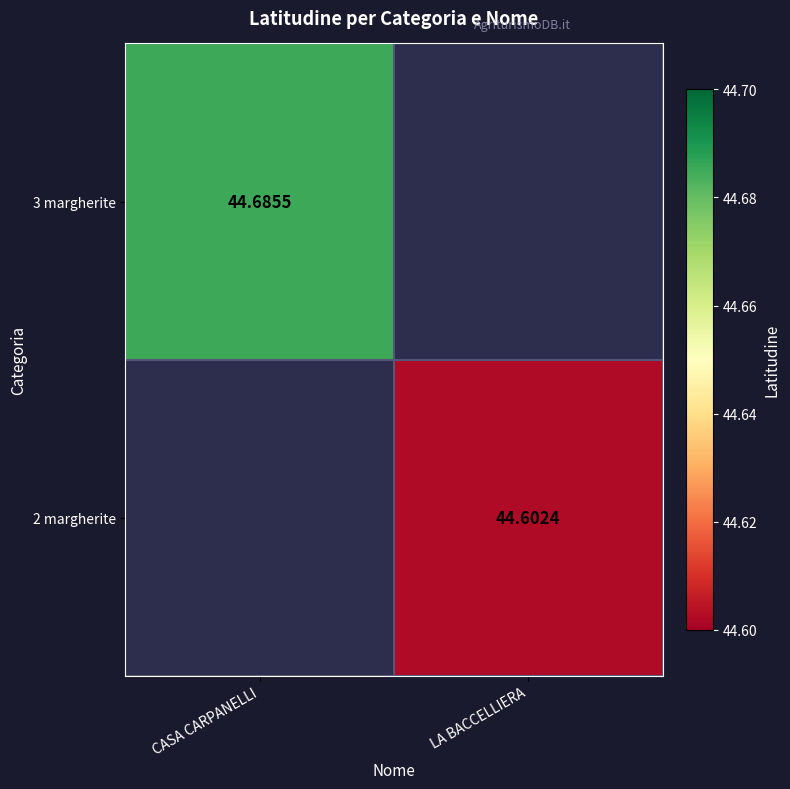

Where is 3 margherite nearest to the value 44?

CASA CARPANELLI